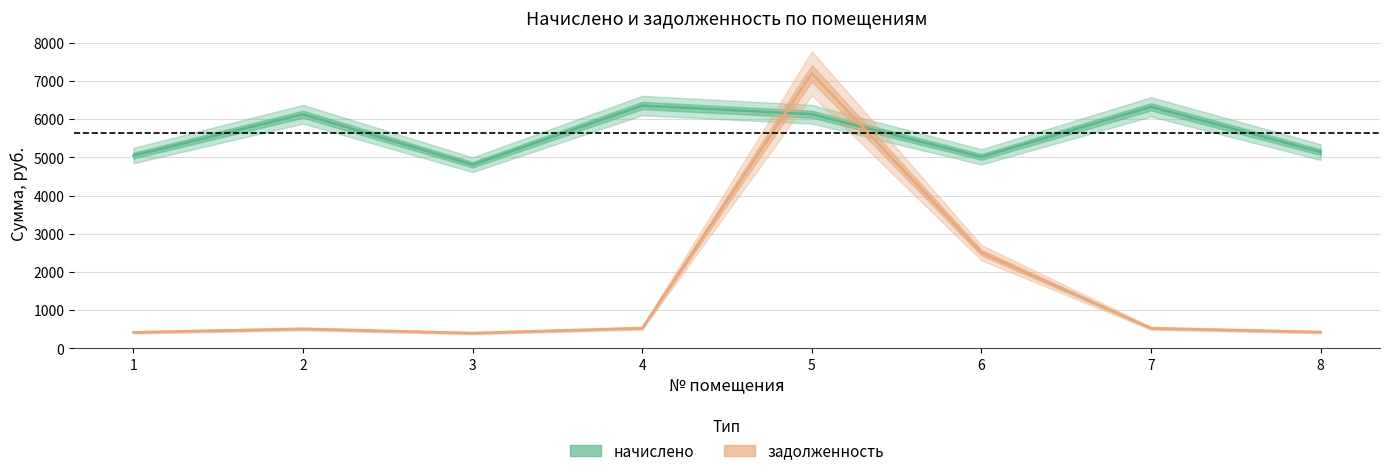

Reading right to left, transcribe all the data shown in this chart.

начислено: 5136.0	6320.4	5010.7	6126.7	6354.5	4805.8	6126.7	5044.9
задолженность: 428.0	526.7	2505.4	7197.6	529.5	400.5	510.6	420.4